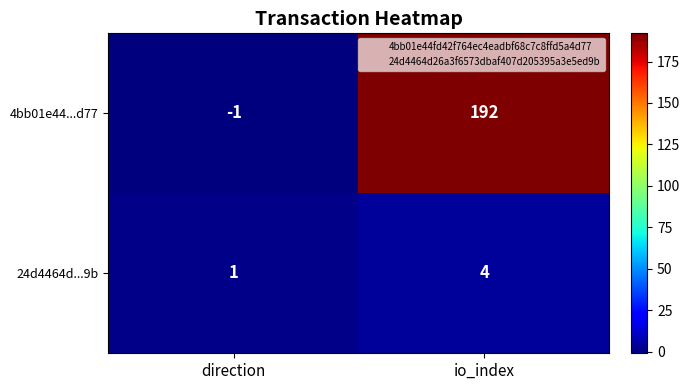

List the series in order of their peak value, lowest first.

24d4464d...9b, 4bb01e44...d77